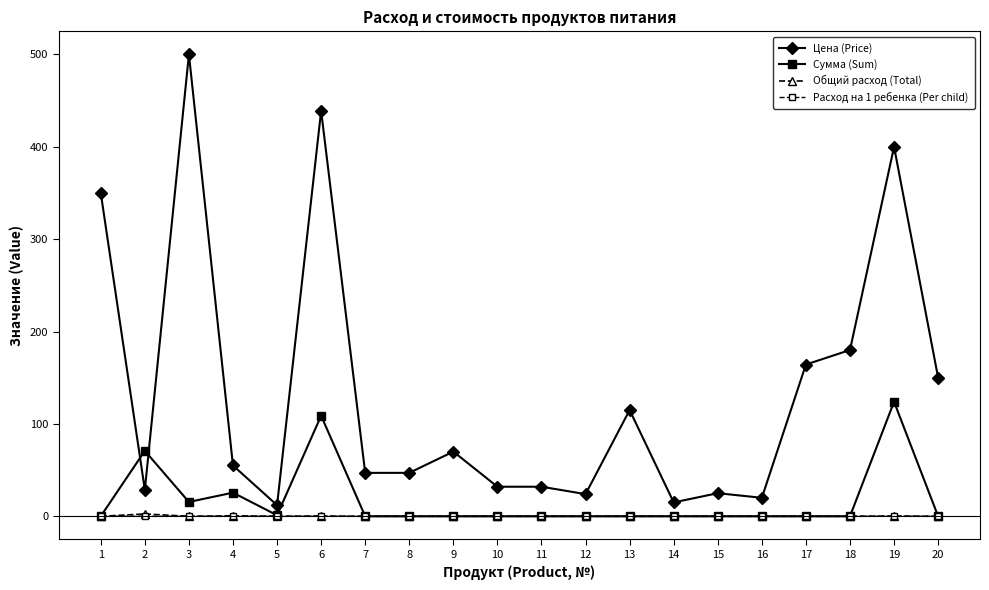

At which category does the chart reach its peak across all series?

3